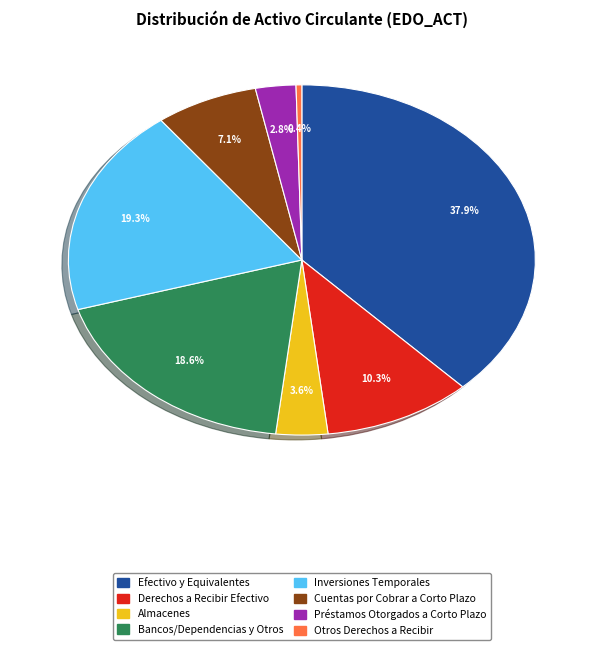

To the nearest percent, what is the difference between the Préstamos Otorgados a Corto Plazo and Bancos/Dependencias y Otros slice percentages?

16%